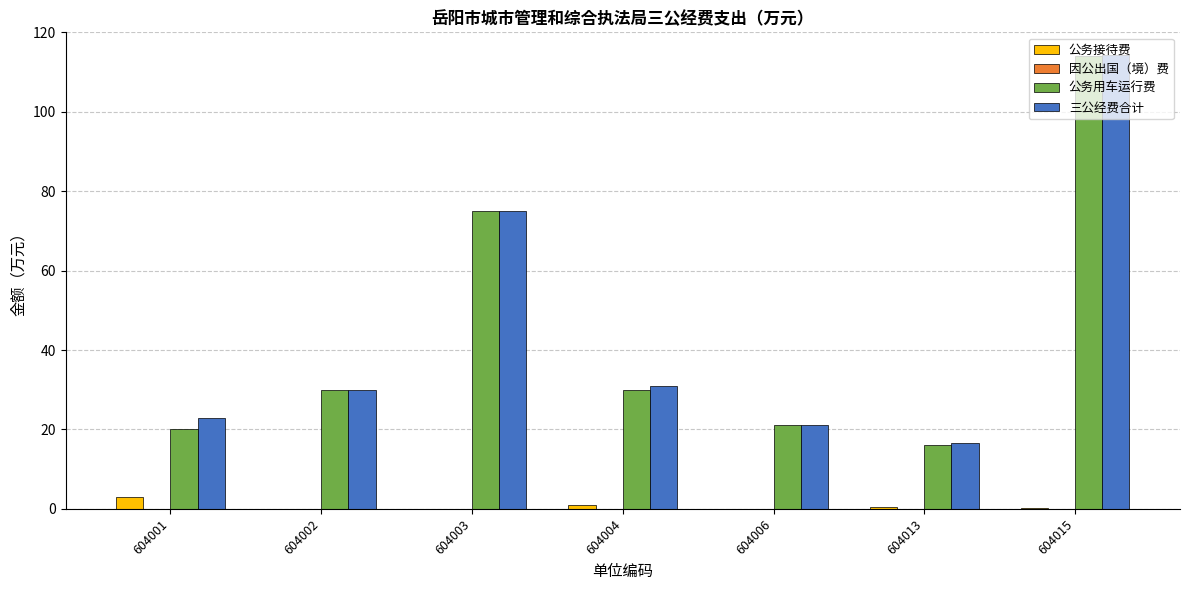

At which label does 公务用车运行费 reach its peak?

604015